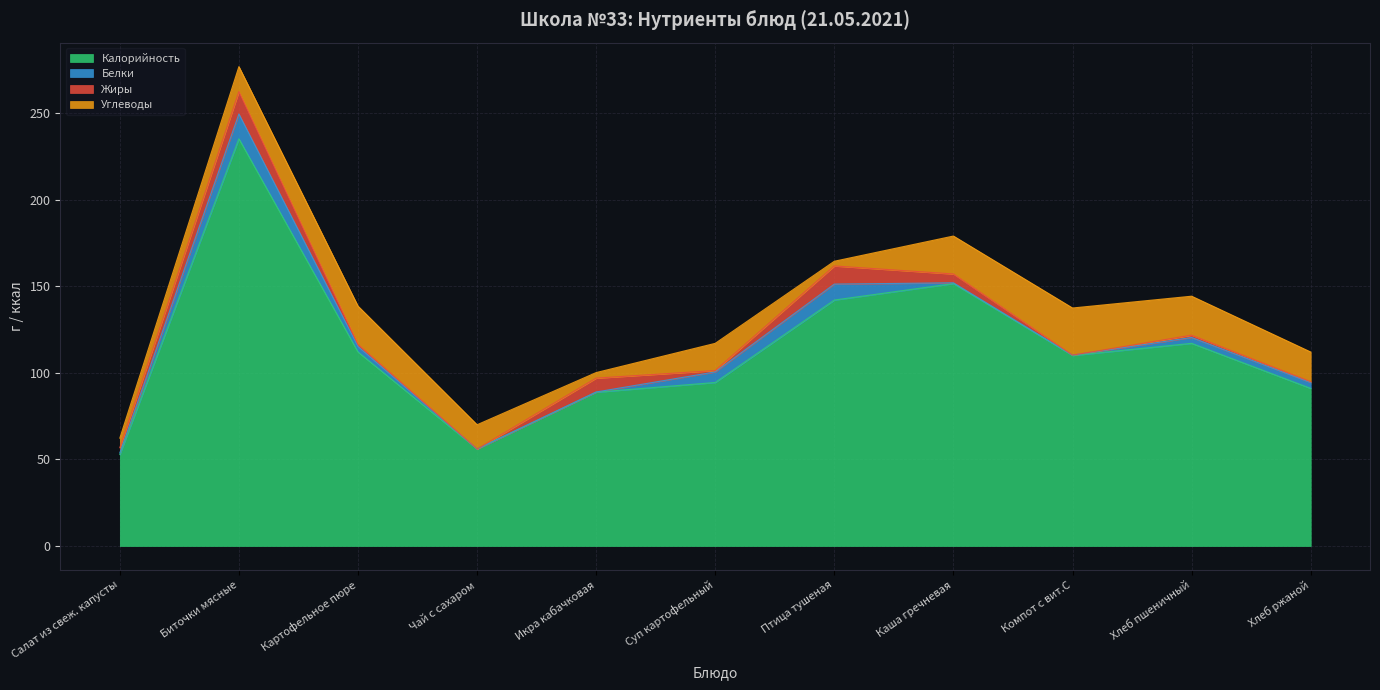

Which series has the widest spread of values?

Калорийность